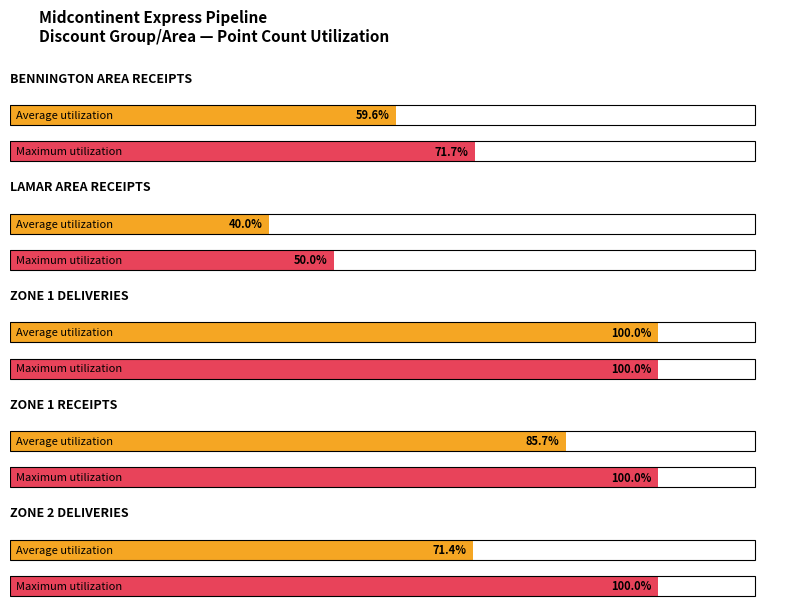

The value of Maximum utilization at BENNINGTON AREA RECEIPTS is 2. True or false?

False